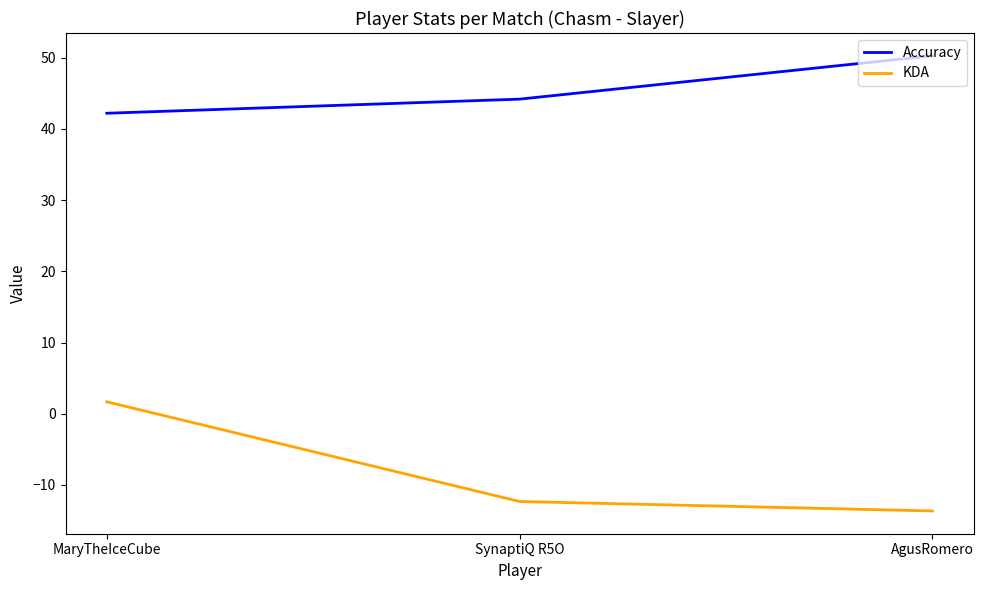

At which label does Accuracy first exceed 44?

SynaptiQ R5O